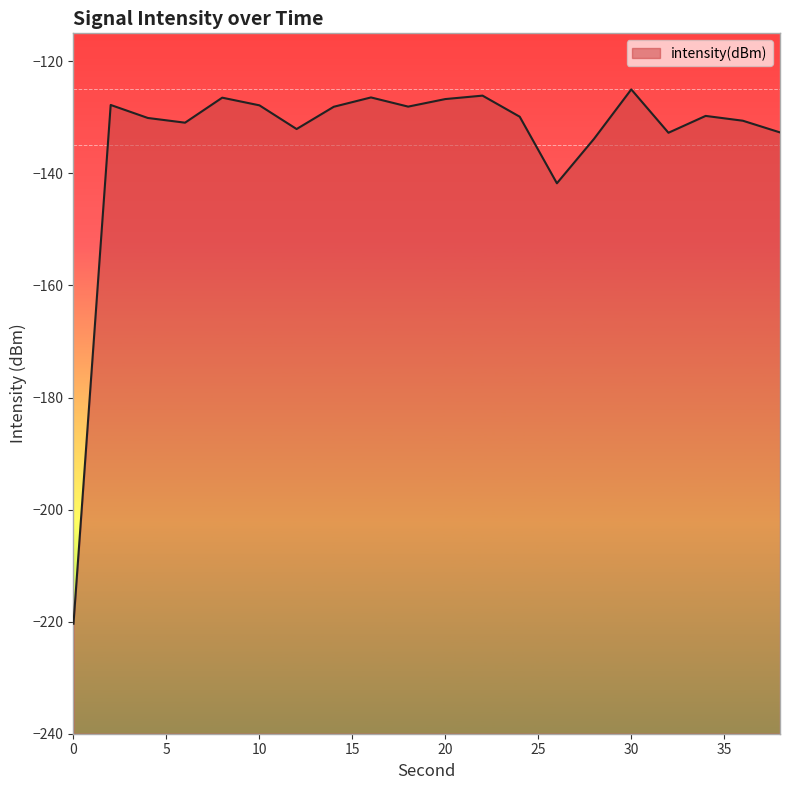

What is the change in value from 6 to 22?

+4.8